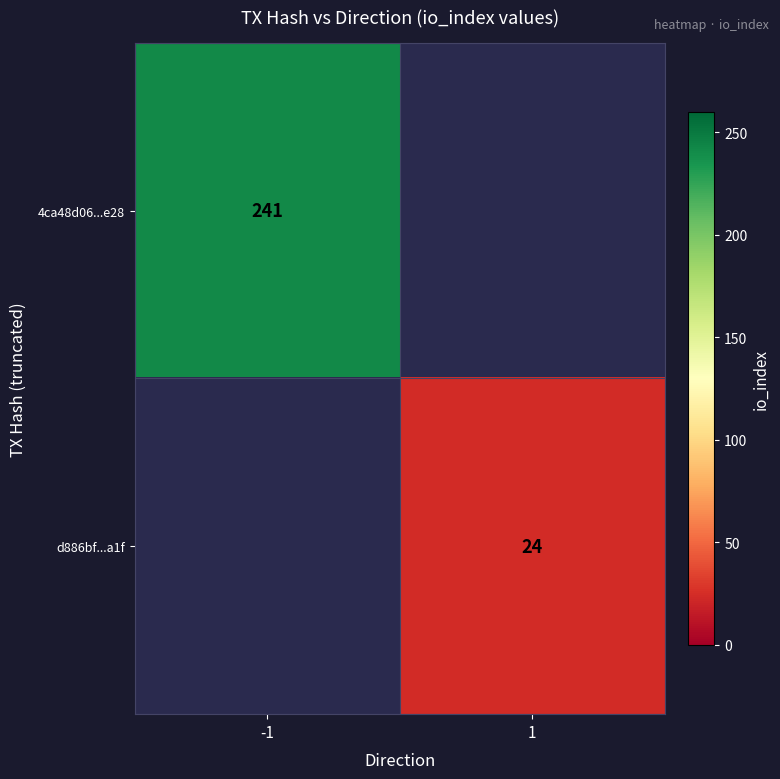

The value of 4ca48d06...e28 at -1 is 166.4. True or false?

False